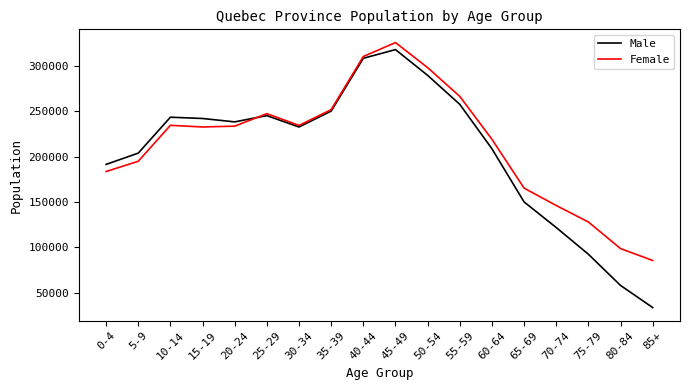

What is the total value across all series at 50-54?

588080